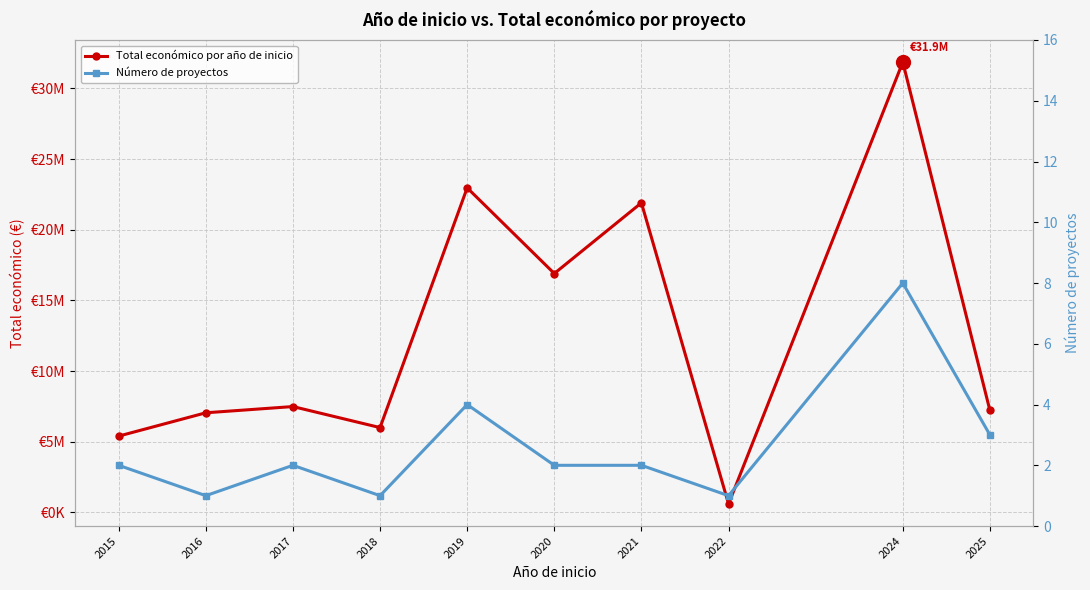

Which has a higher value, 2016 or 2025?

2025